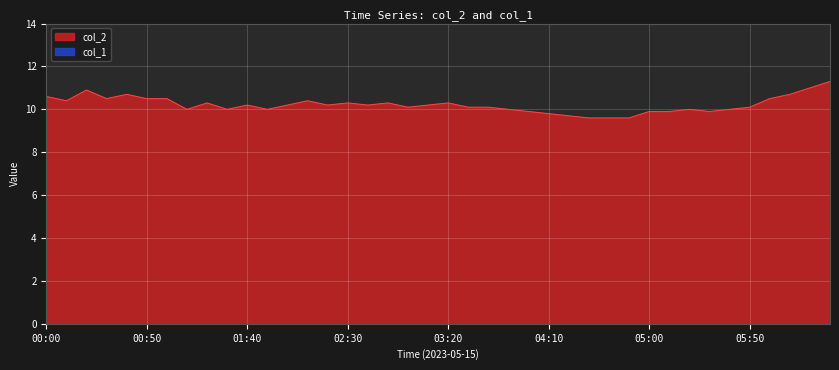

What is the sum of all values?

408.5